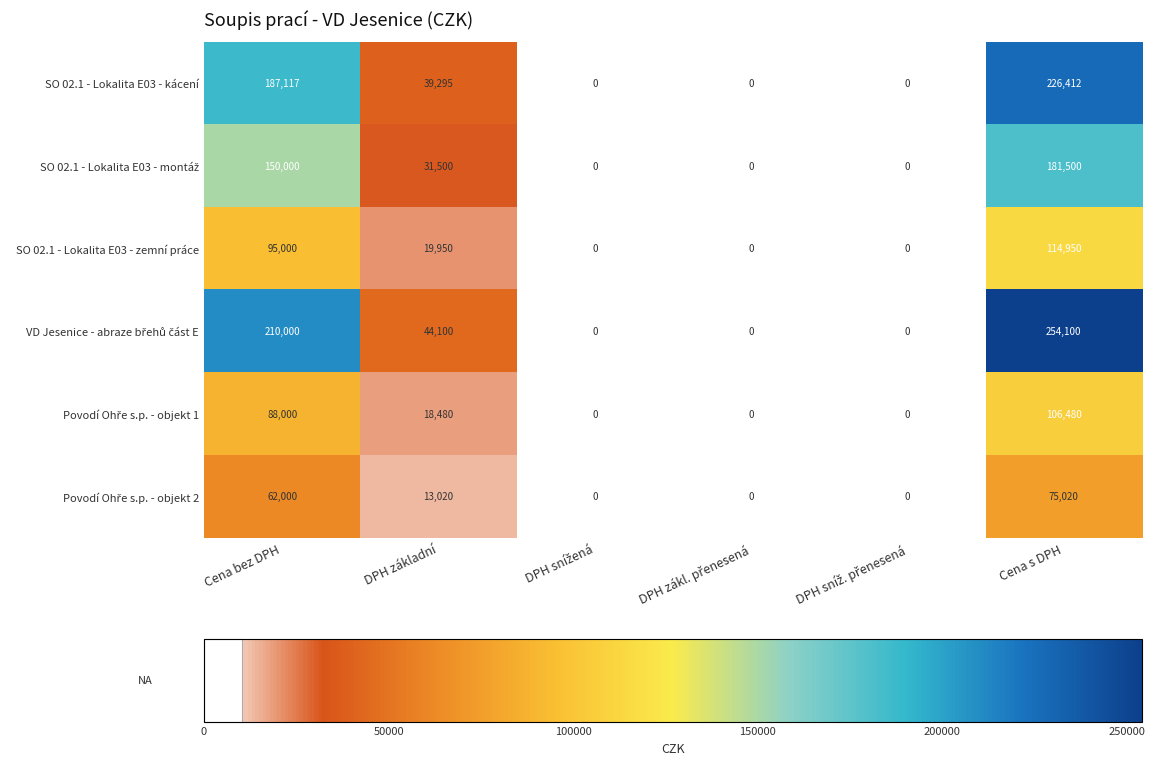

What is the average value of the SO 02.1 - Lokalita E03 - kácení series?

75471